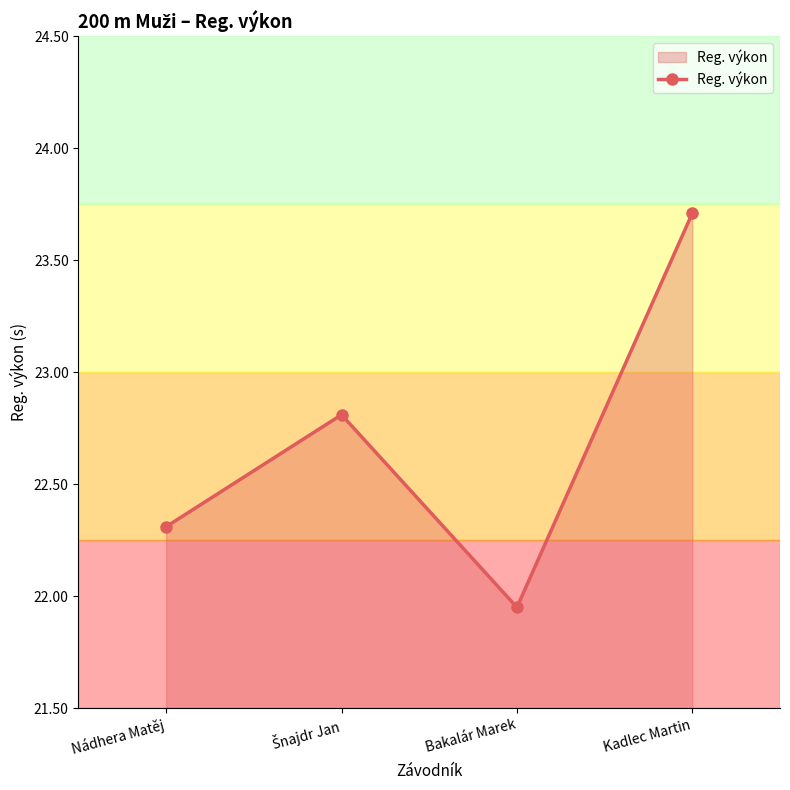

What is the average value?

22.7